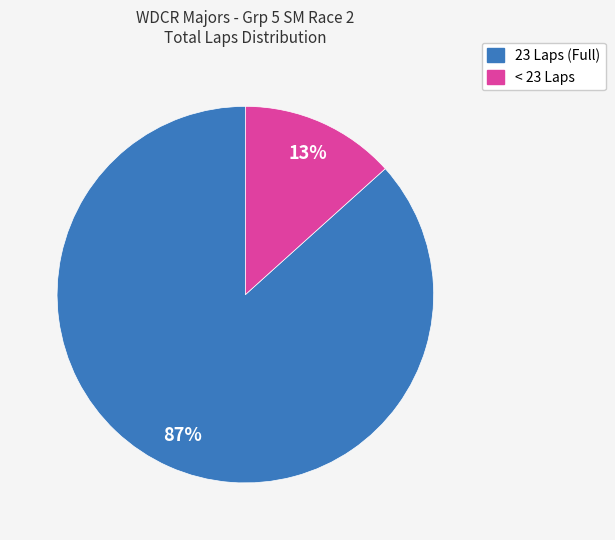

To the nearest percent, what is the average slice percentage?

50%